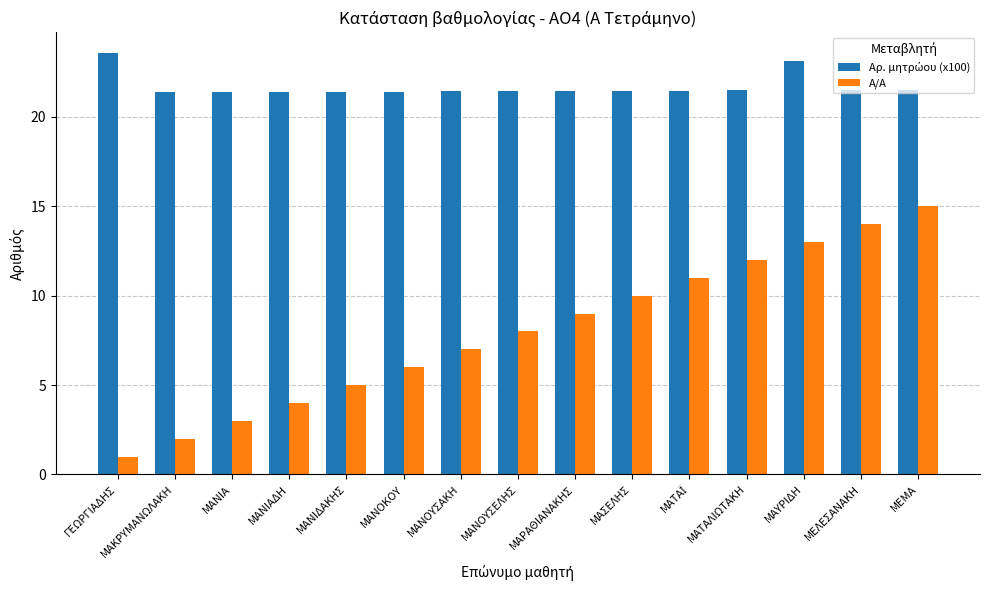

How many values in the Α/Α series are below 8?

7